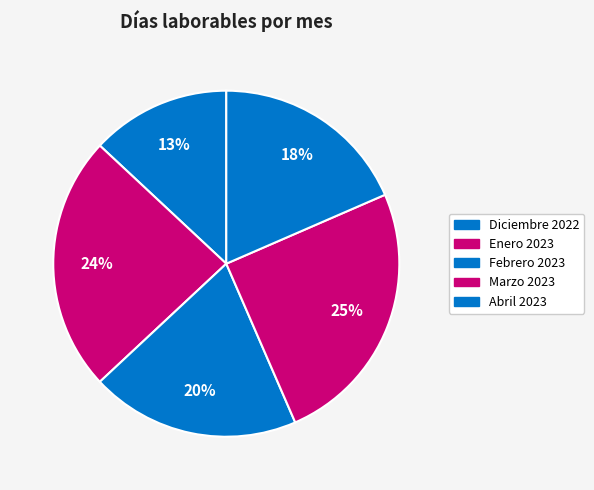

Is the sum of Abril 2023 and Diciembre 2022 greater than half?

No